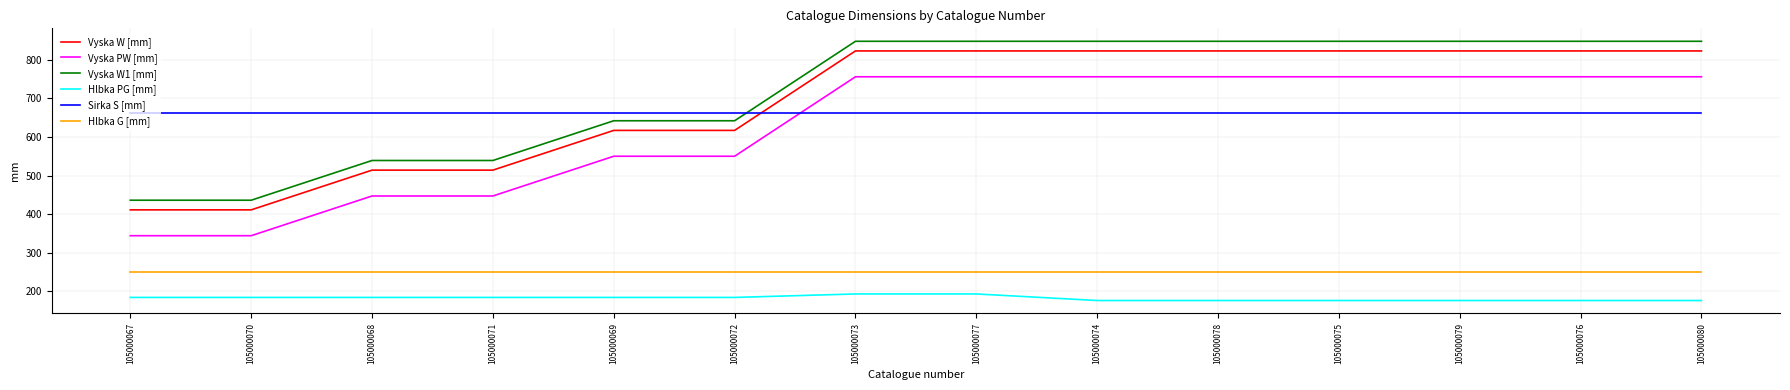

Does the chart display data point markers on the line(s)?

No